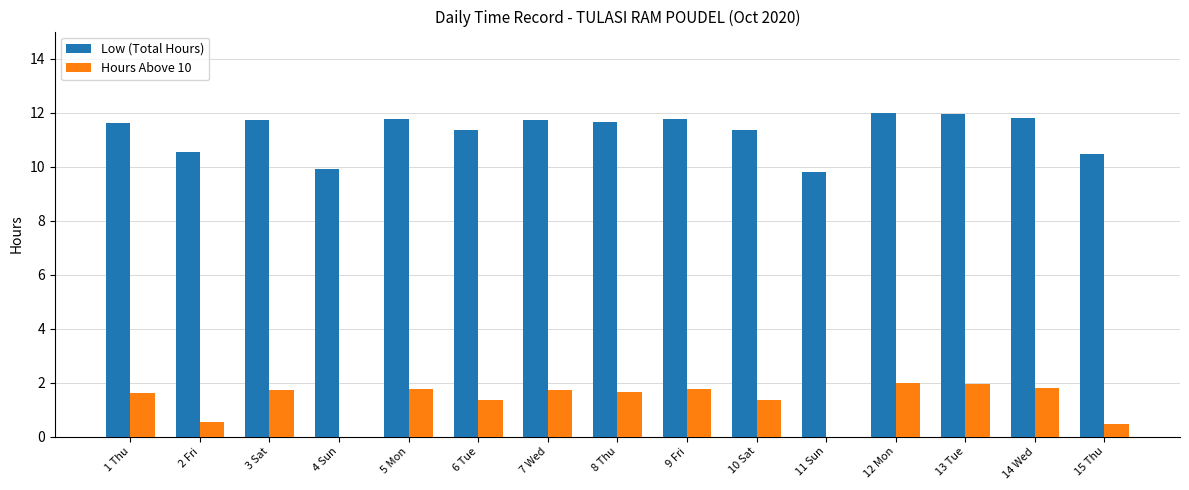

What is the greatest value displayed?

12.0